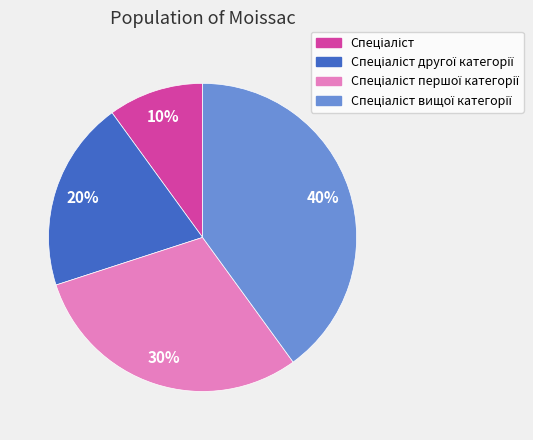

Is there a majority slice in this chart?

No